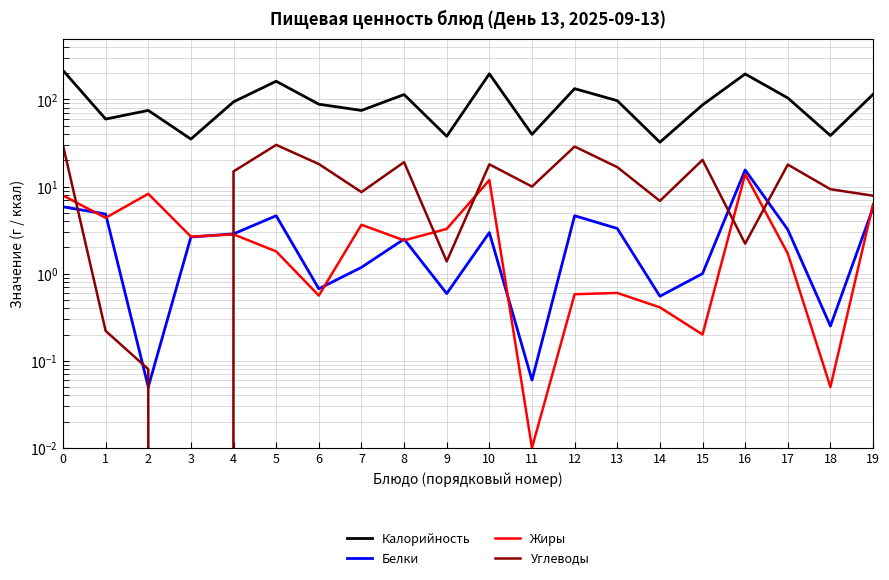

True or false: Калорийность has a value of 196.7 at 10.

True